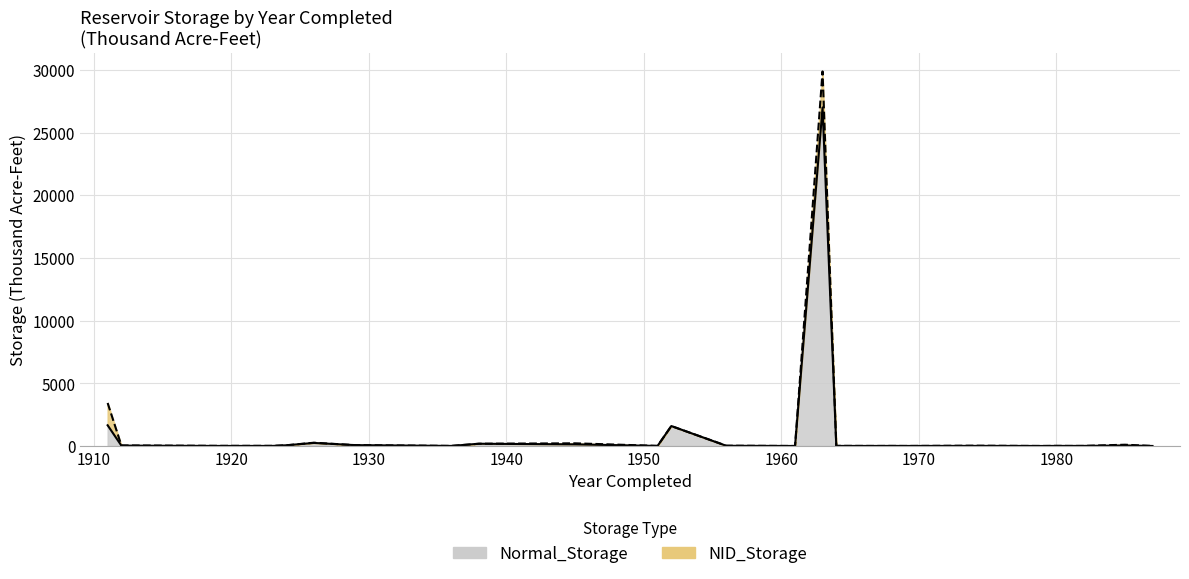

List the labels in order of Normal_Storage value, largest first.

1963, 1911, 1952, 1926, 1938, 1945, 1929, 1924, 1985, 1912, 1956, 1974, 1982, 1968, 1980, 1964, 1981, 1936, 1923, 1951, 1919, 1965, 1978, 1967, 1969, 1987, 1961, 1979